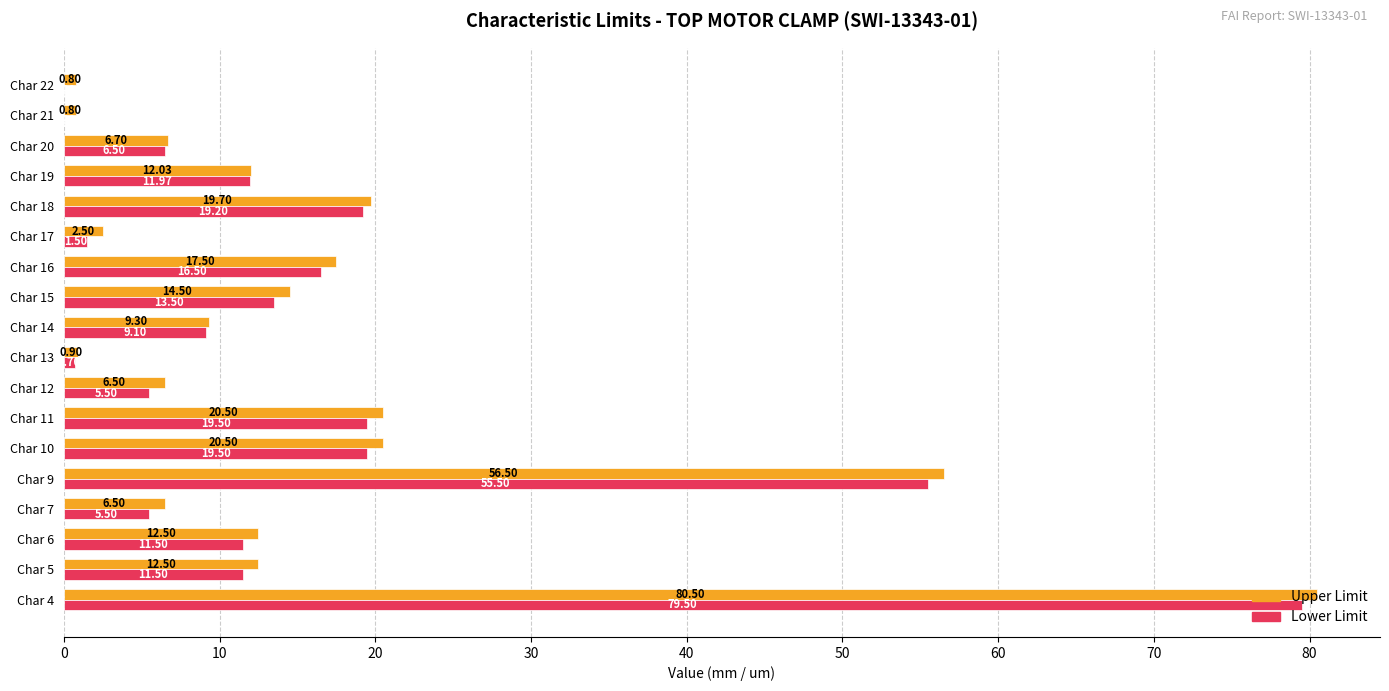

At which label is Lower Limit closest to 39?

Char 9